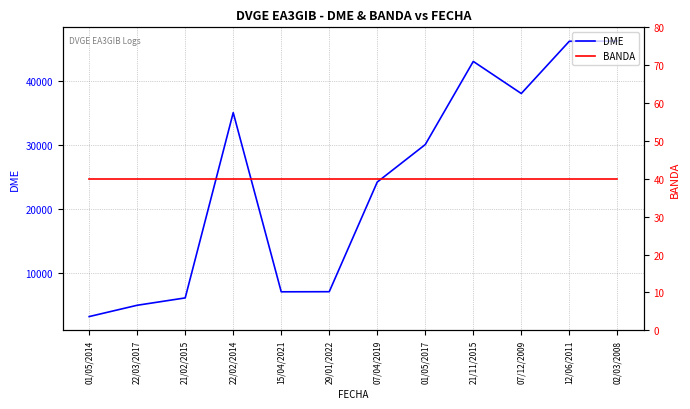

True or false: DME and BANDA intersect in this chart.

False